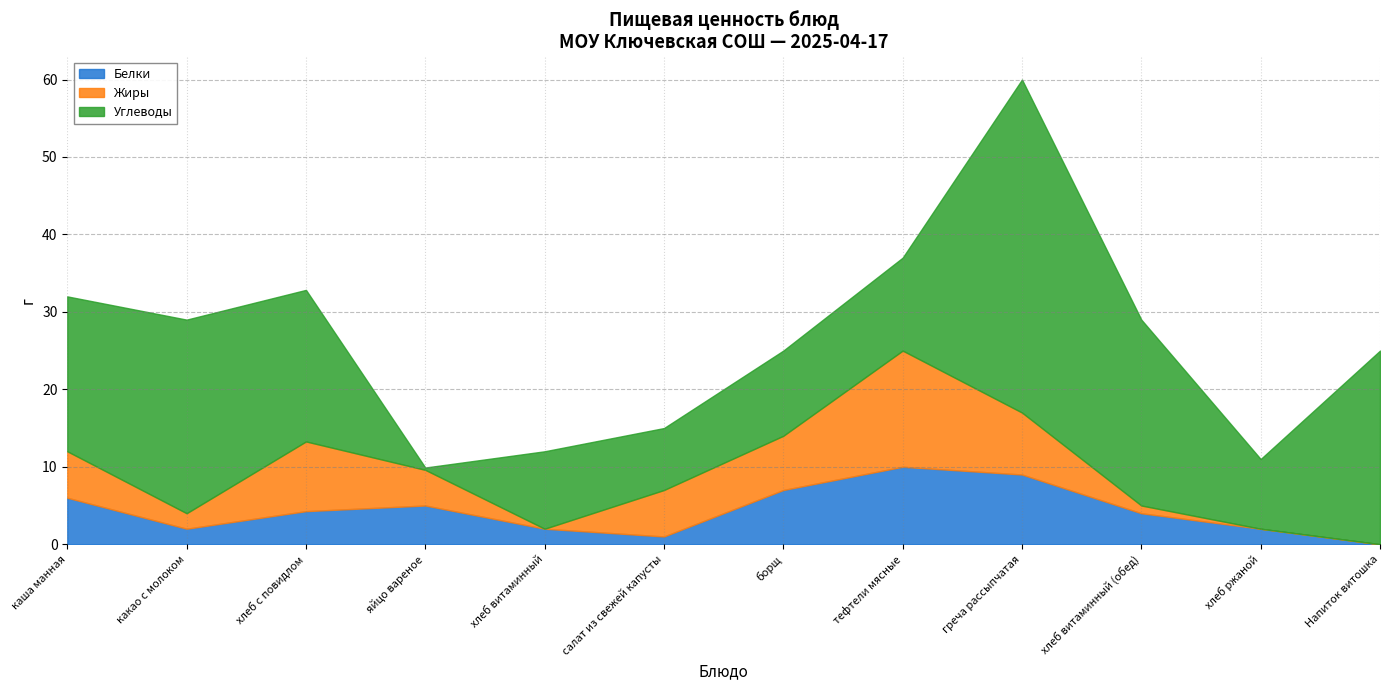

List the labels in order of Жиры value, smallest first.

хлеб витаминный, хлеб ржаной, Напиток витошка, хлеб витаминный (обед), какао с молоком, яйцо вареное, каша манная, салат из свежей капусты, борщ, греча рассыпчатая, хлеб с повидлом, тефтели мясные